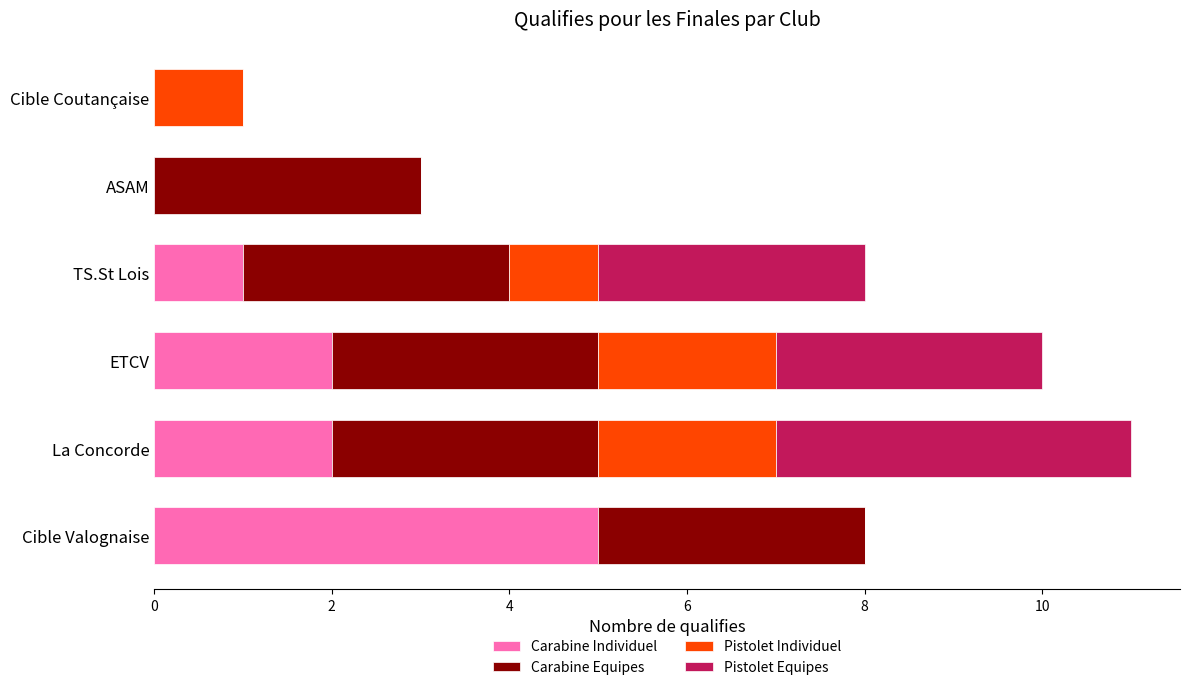

At which category is the sum across all series the highest?

La Concorde